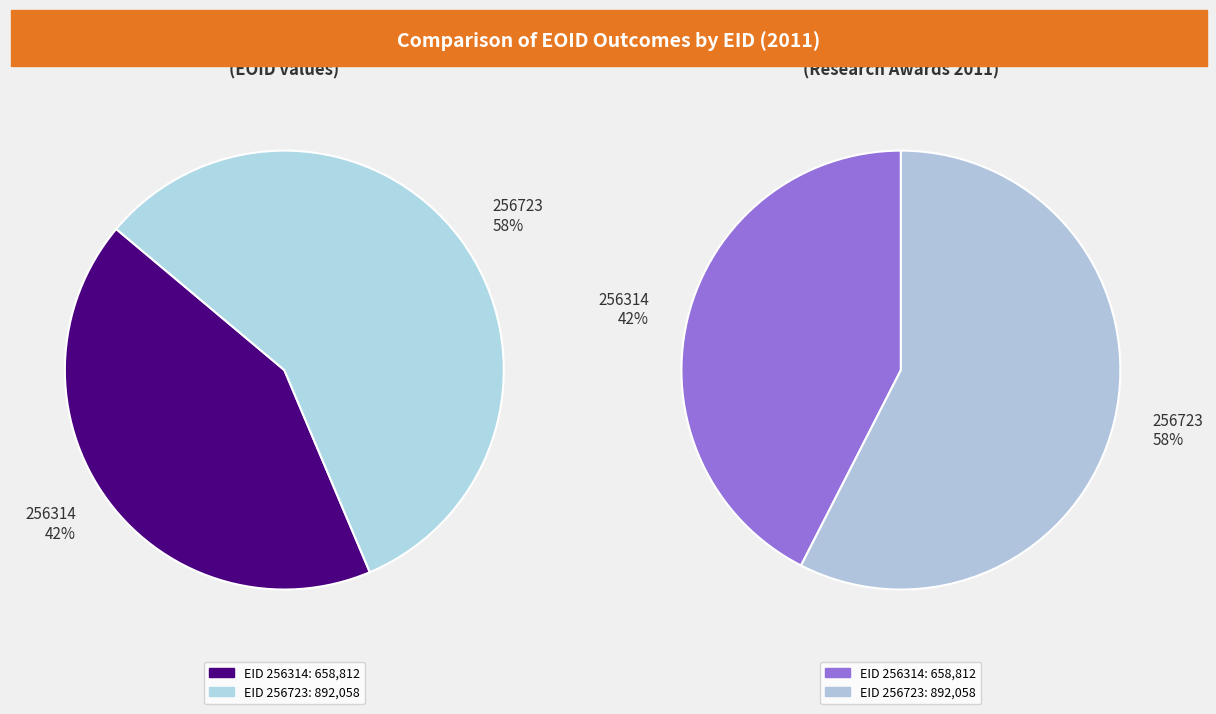

Which category has the smallest portion of the pie?

256314